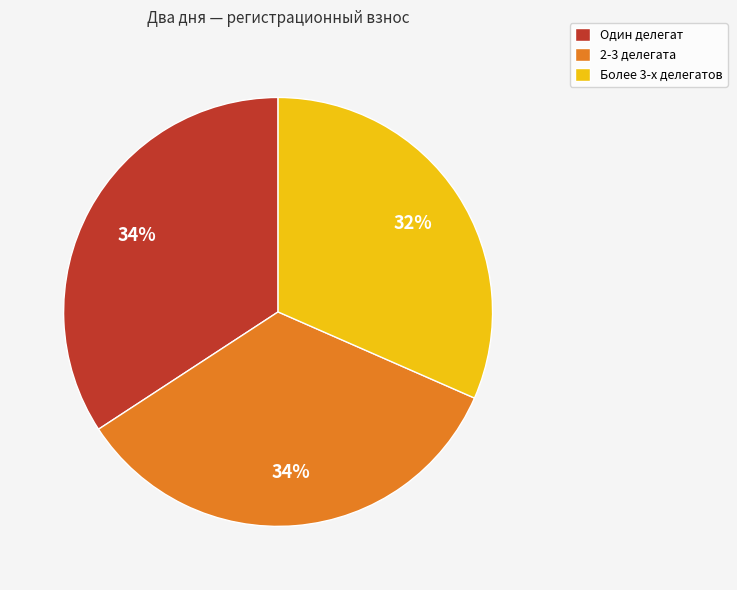

To the nearest percent, what is the combined percentage of Более 3-х делегатов and Один делегат?

66%